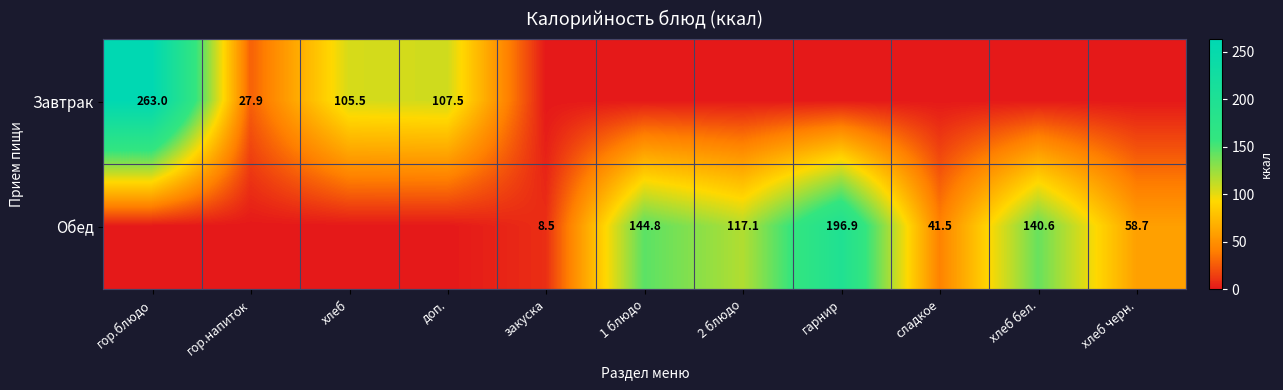

Is it true that Обед equals 179.4 at 2 блюдо?

False